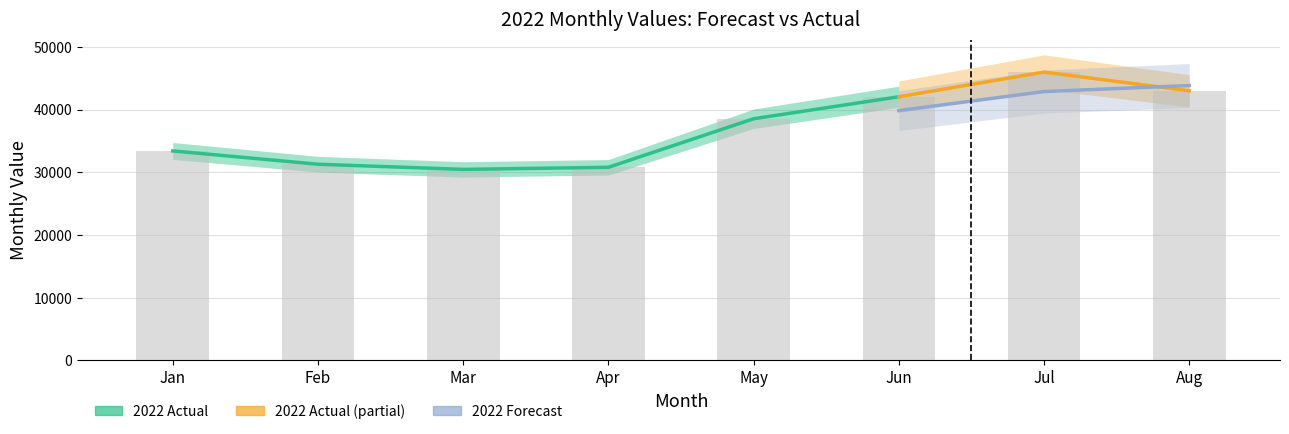

How many data points are less than 38535?

4